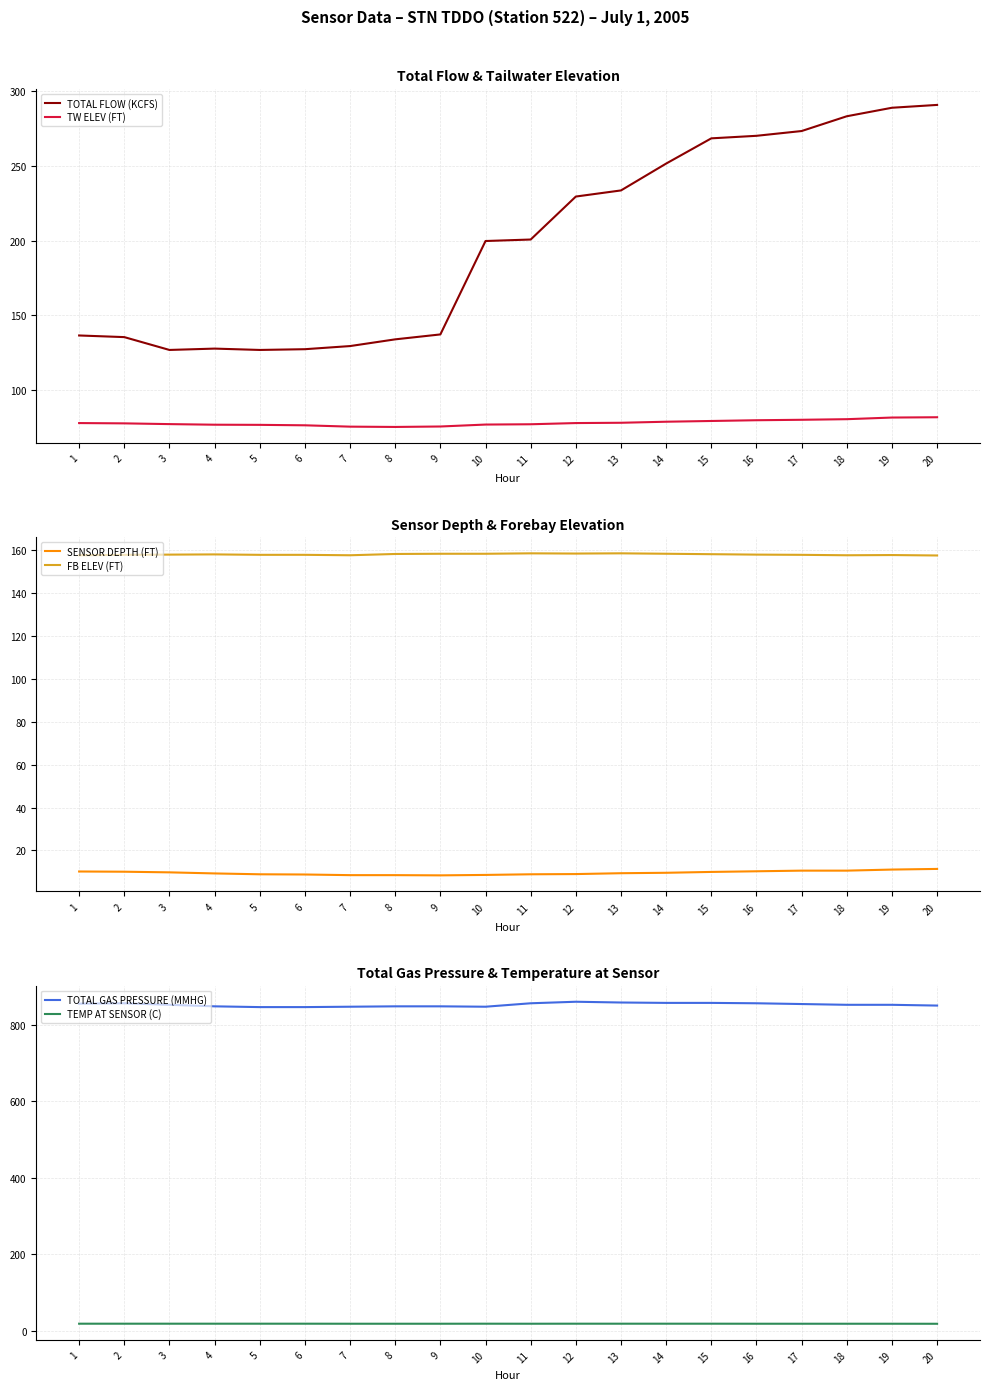

What is the average value of the SENSOR DEPTH (FT) series?

9.6